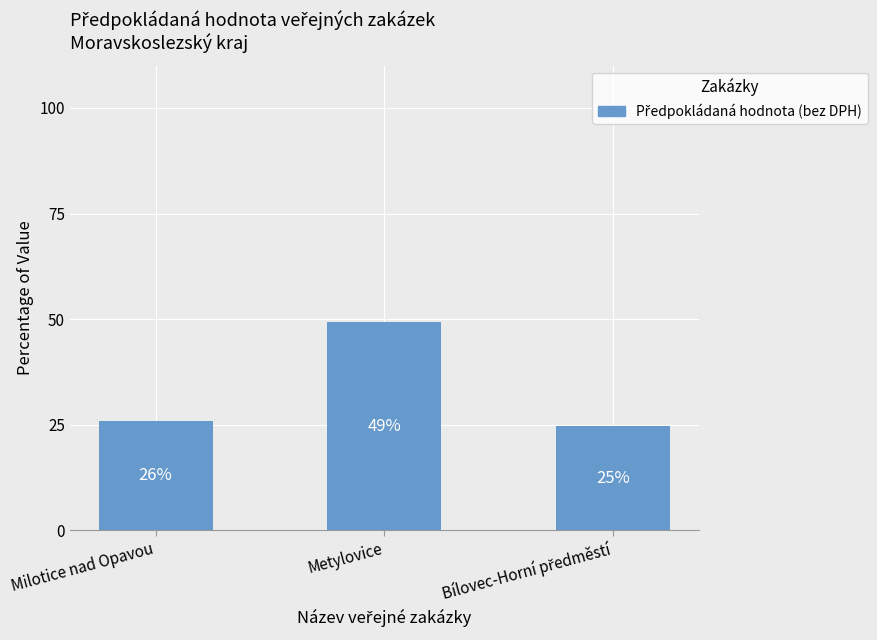

Is it true that the value at Bílovec-Horní předměstí is 24.7?

True